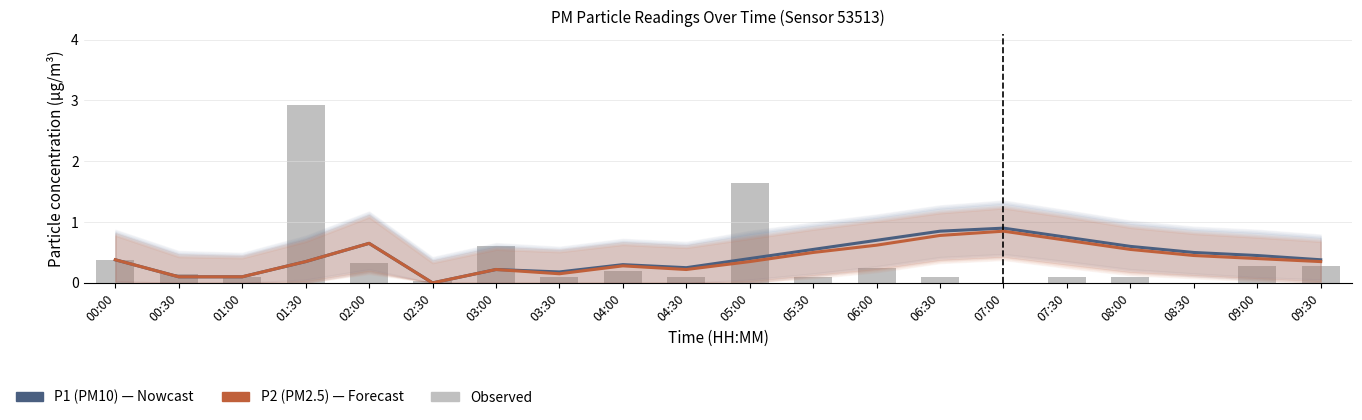

Rank the series by their maximum value, from highest to lowest.

Observed P1, P1 (PM10), P2 (PM2.5)